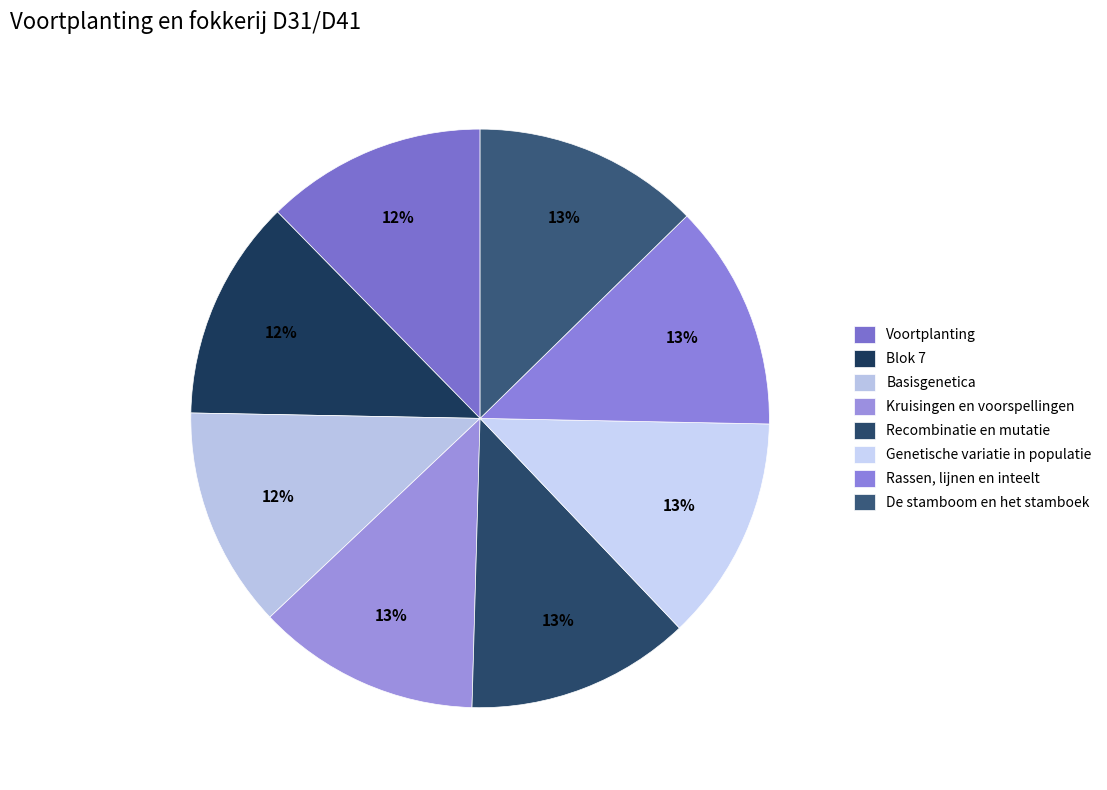

What is the total percentage of De stamboom en het stamboek and Recombinatie en mutatie?

25.2%